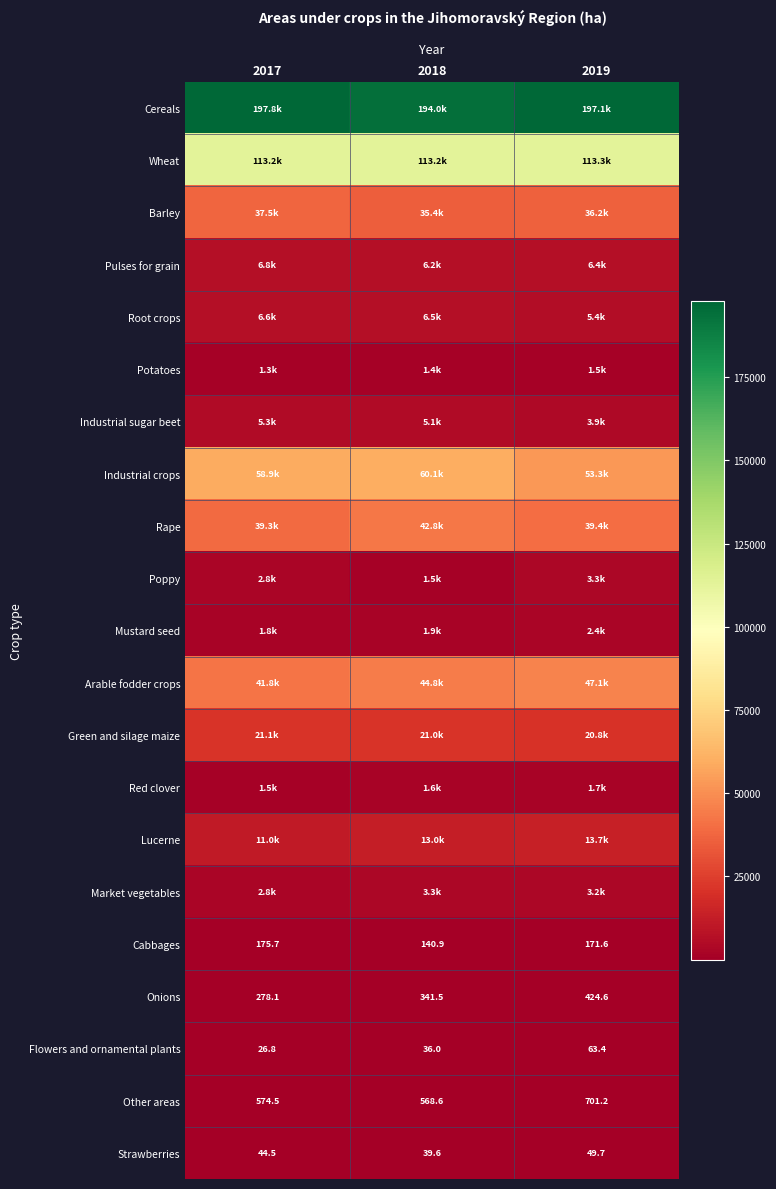

What is the difference between the highest and lowest values at 2019?

197042.0